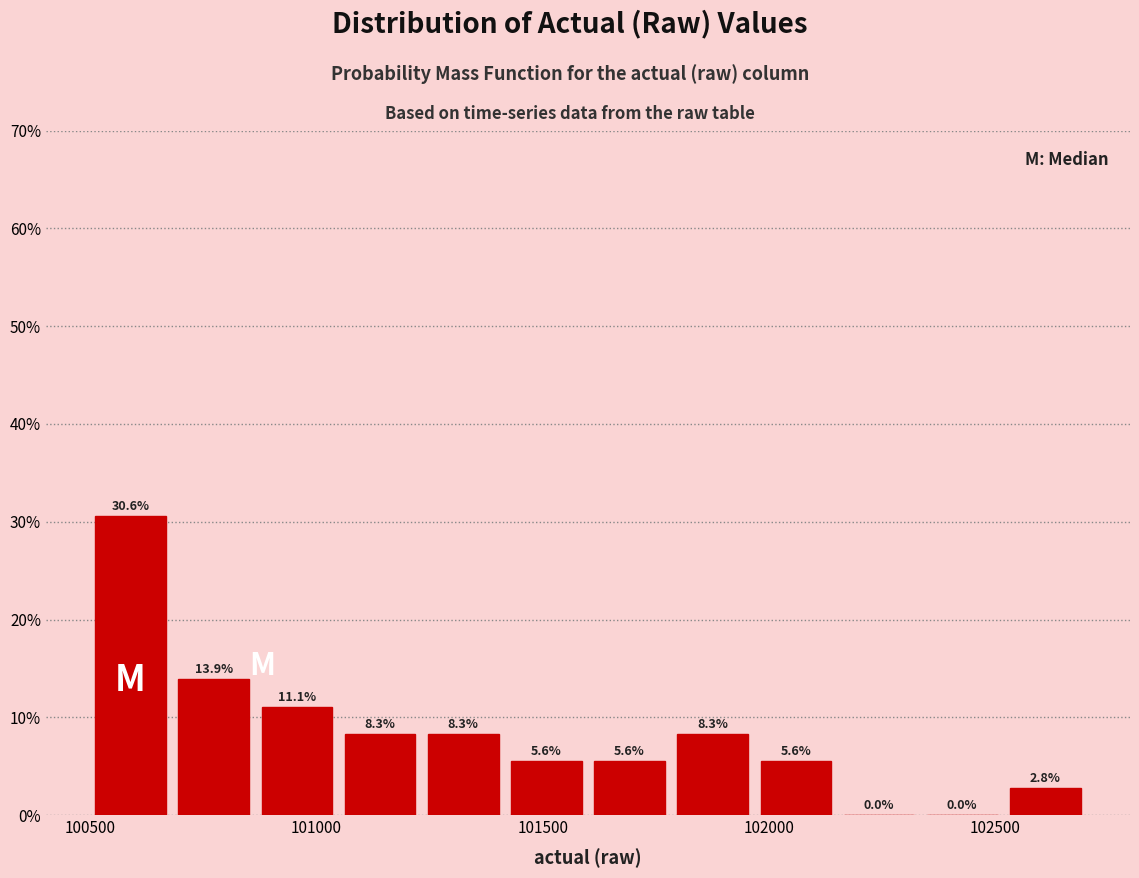

Read against the x-axis, roughly where is the centre of the tallest bar?

100600